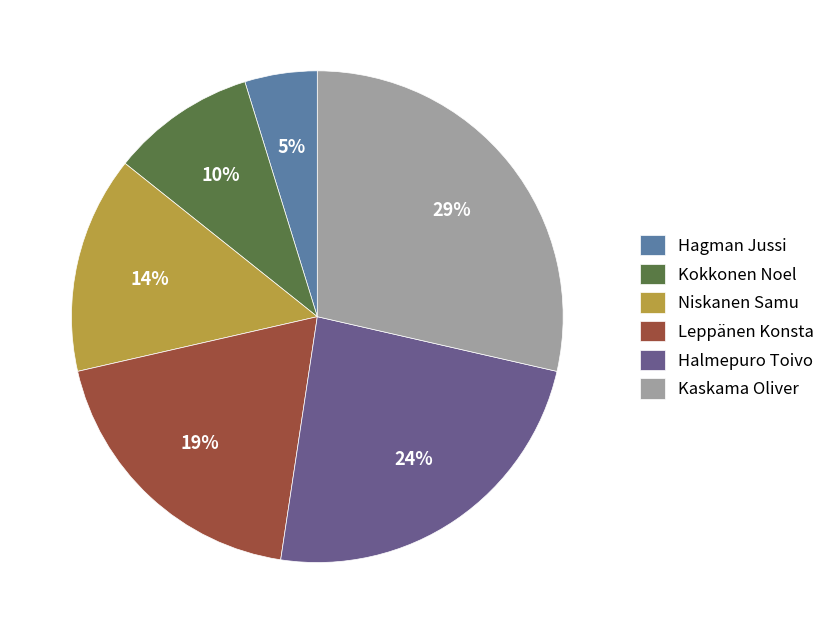

Rank the categories by value from lowest to highest.

Hagman Jussi, Kokkonen Noel, Niskanen Samu, Leppänen Konsta, Halmepuro Toivo, Kaskama Oliver